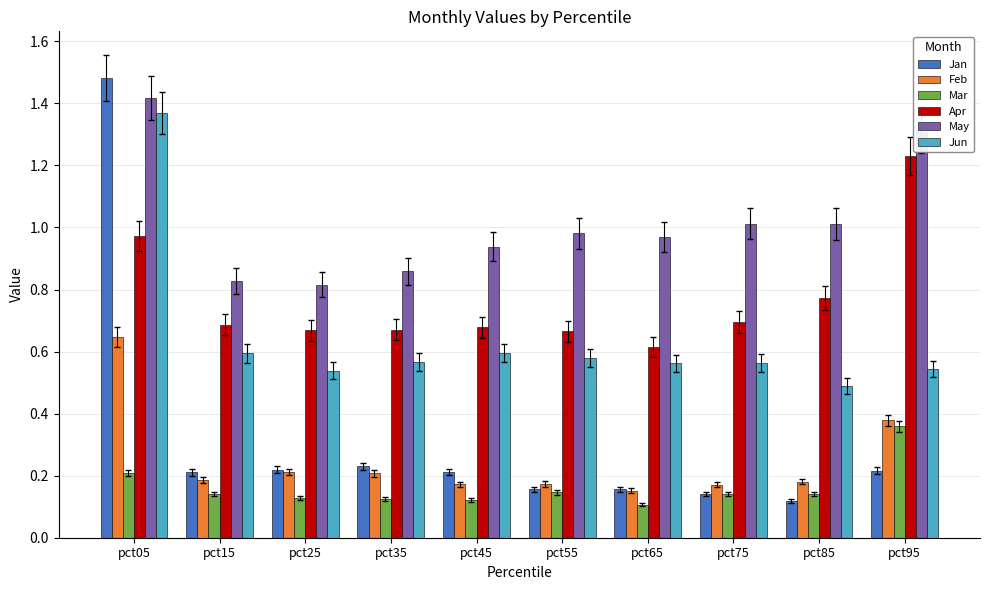

Which series has the largest total across all categories?

May